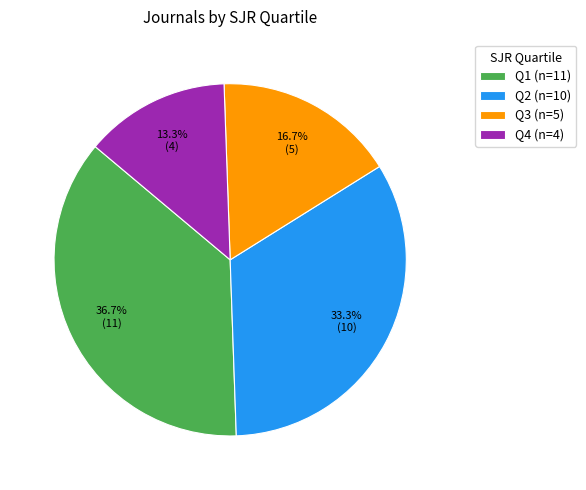

What percentage is the Q3 slice, to the nearest percent?

17%